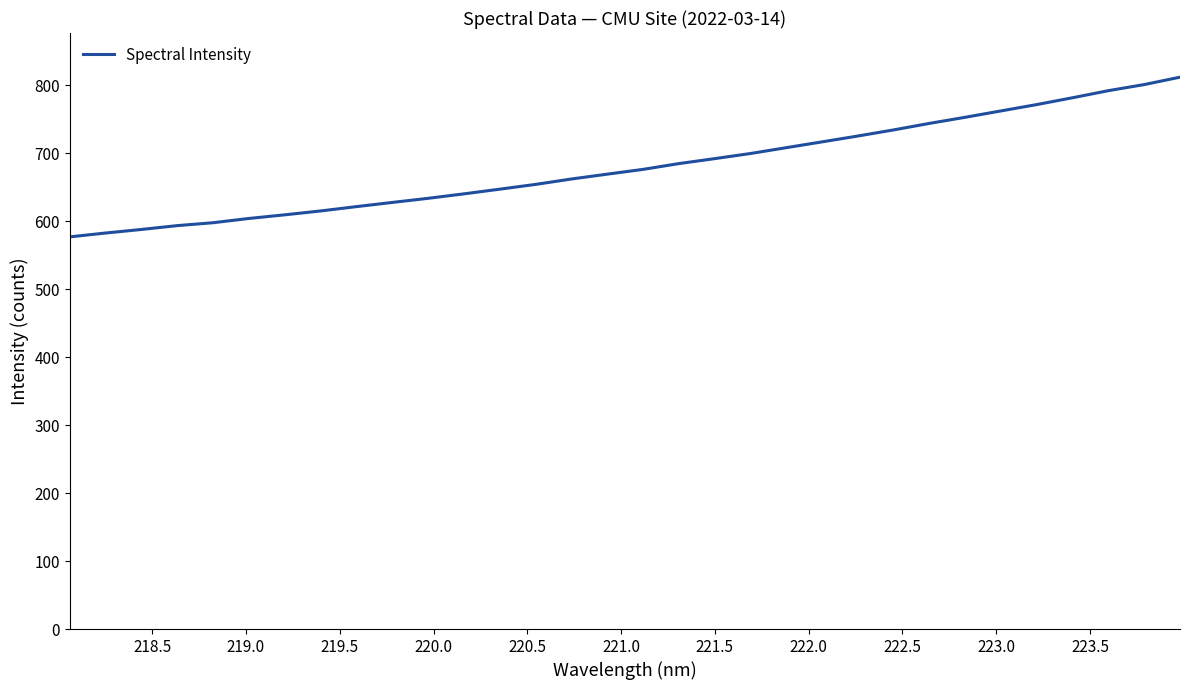

What is the greatest value displayed?

811.7